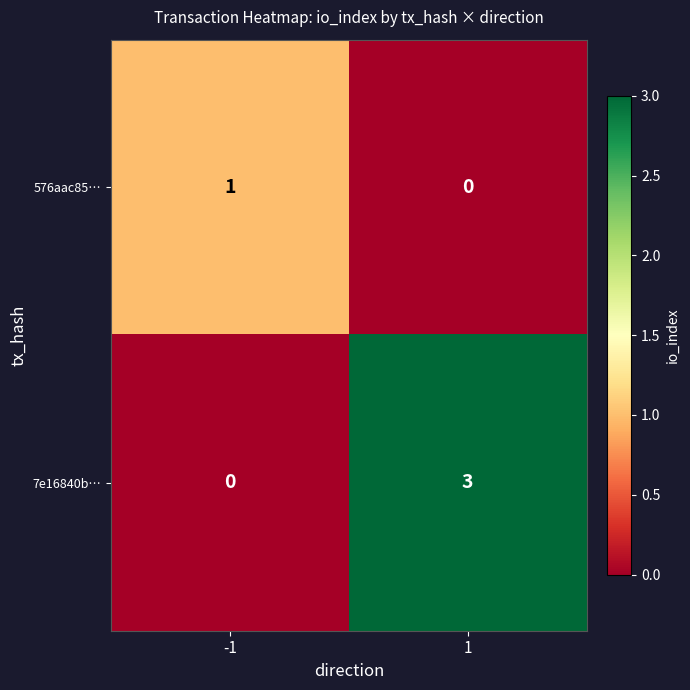

The value of 576aac85… at 1 is 0. True or false?

True